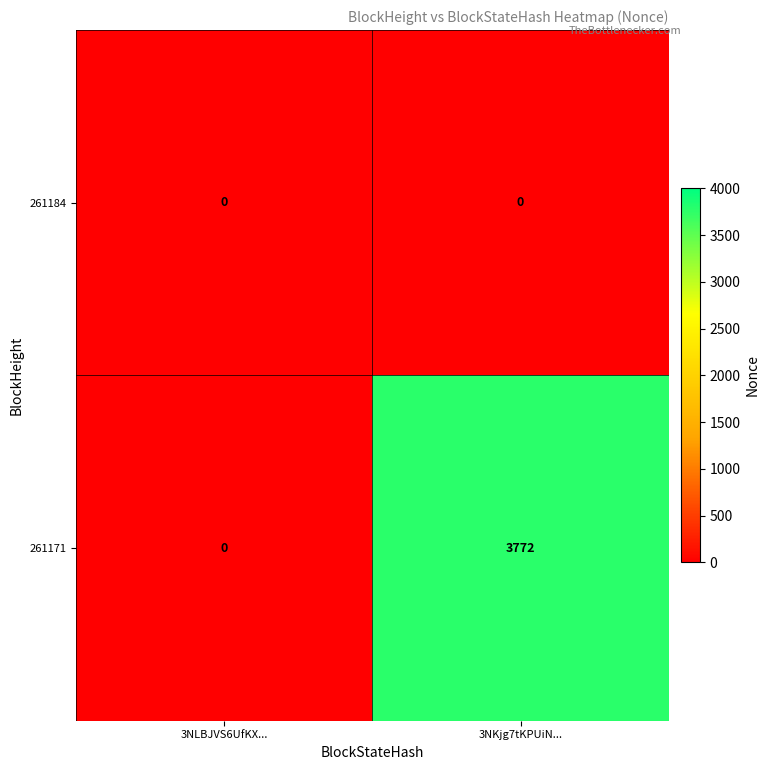

What is the total value across all series at 3NKjg7tKPUiN...?

3772